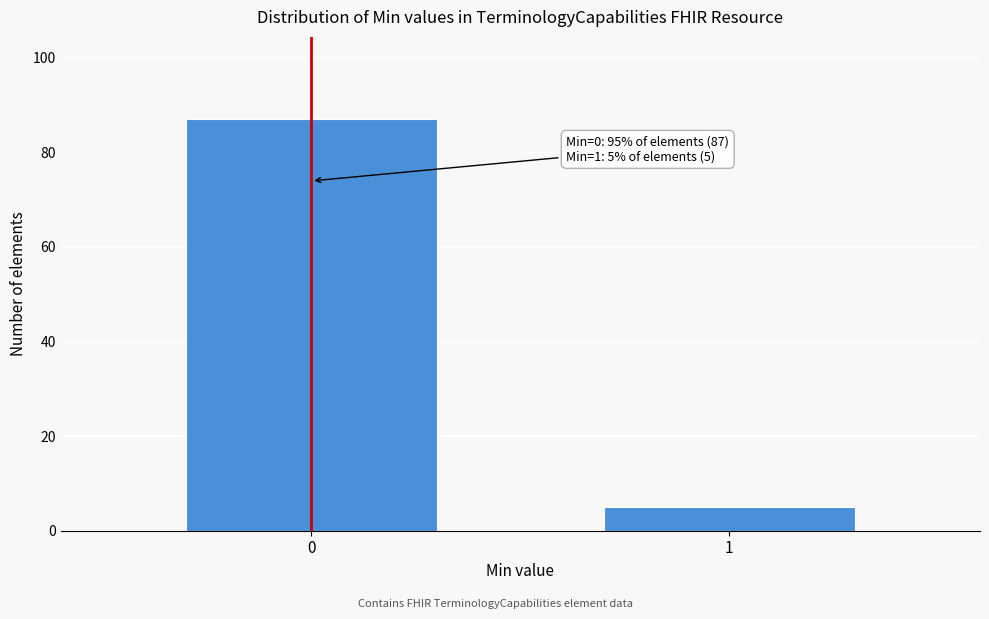

Reading right to left, what are all the values shown in this chart?

5	87